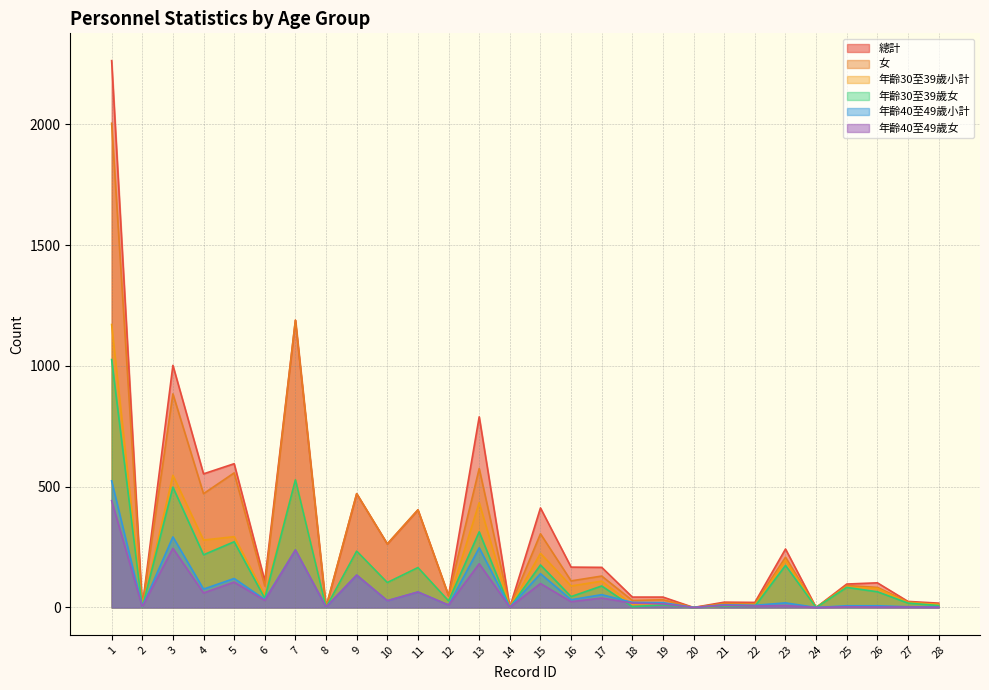

How many categories are shown in the chart?

28